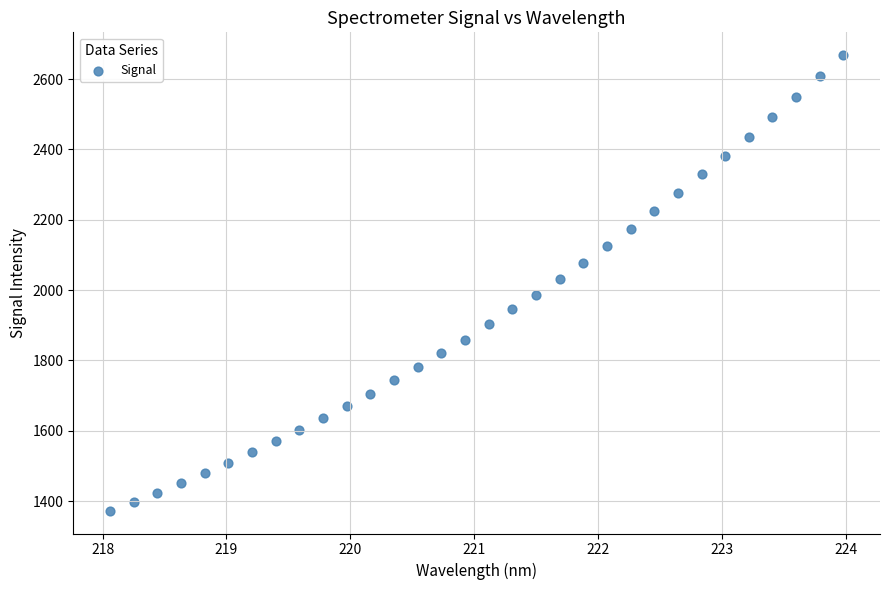

What is the range of Y values (max minus min)?

1295.0